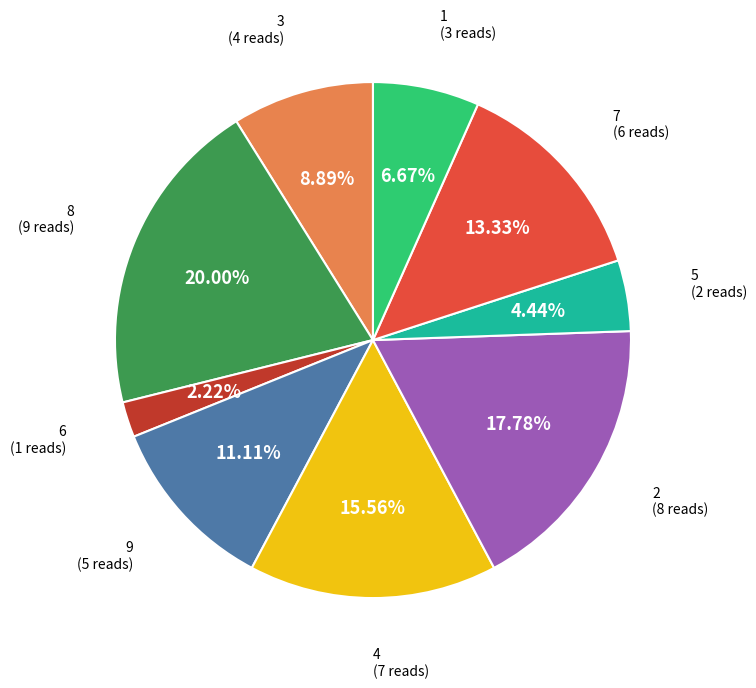

How many segments does this pie chart have?

9